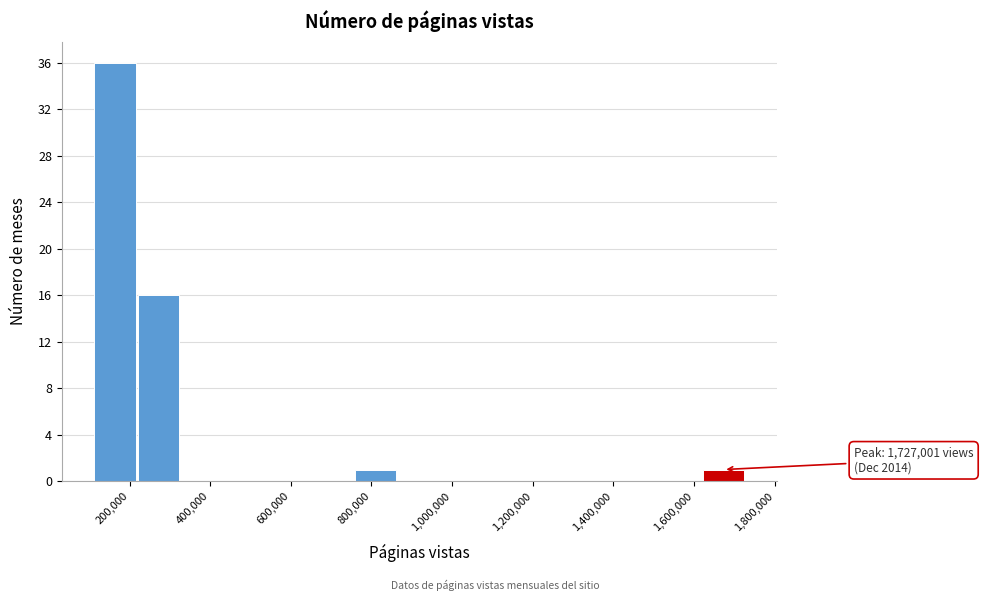

Over which range of the x-axis is the bar tallest?

120000 to 220000